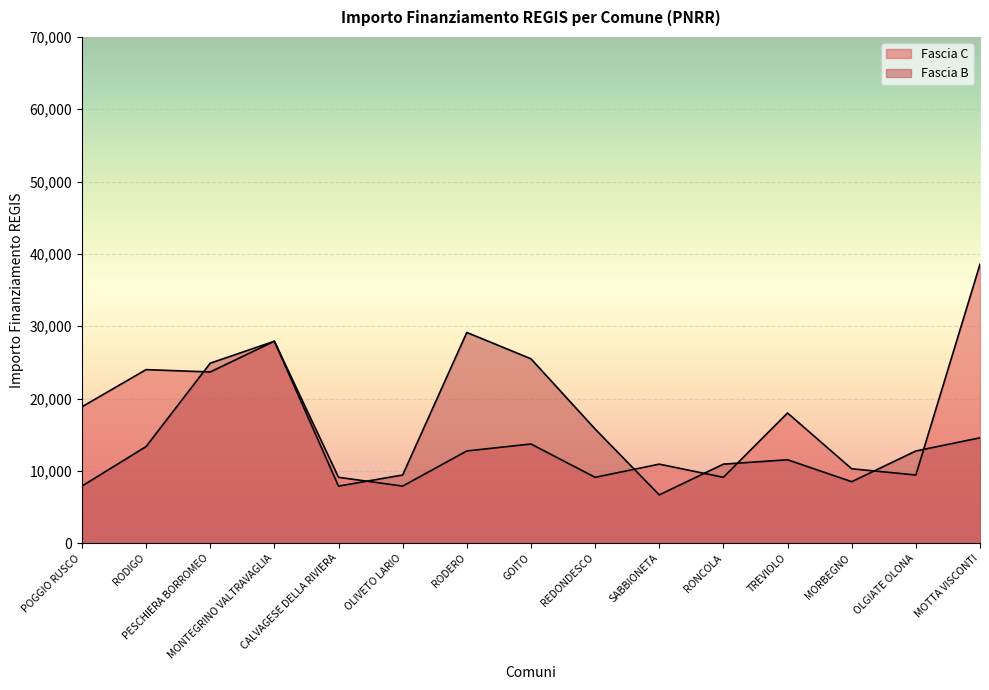

At which category is the sum across all series the highest?

MONTEGRINO VALTRAVAGLIA